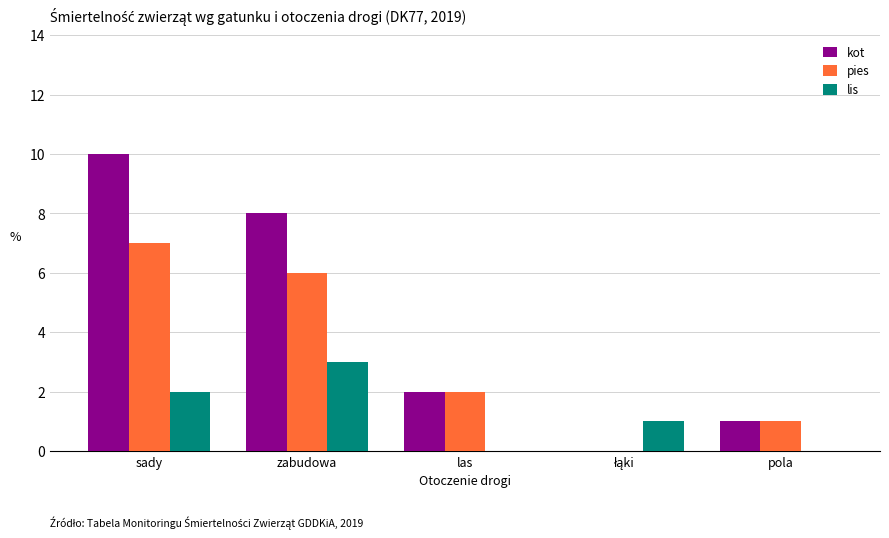

Which category has the highest value in the kot series?

sady